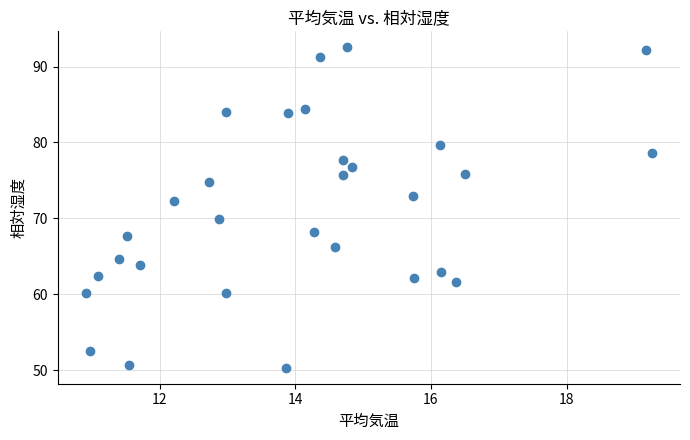

What is the range of X values (max minus min)?

8.3